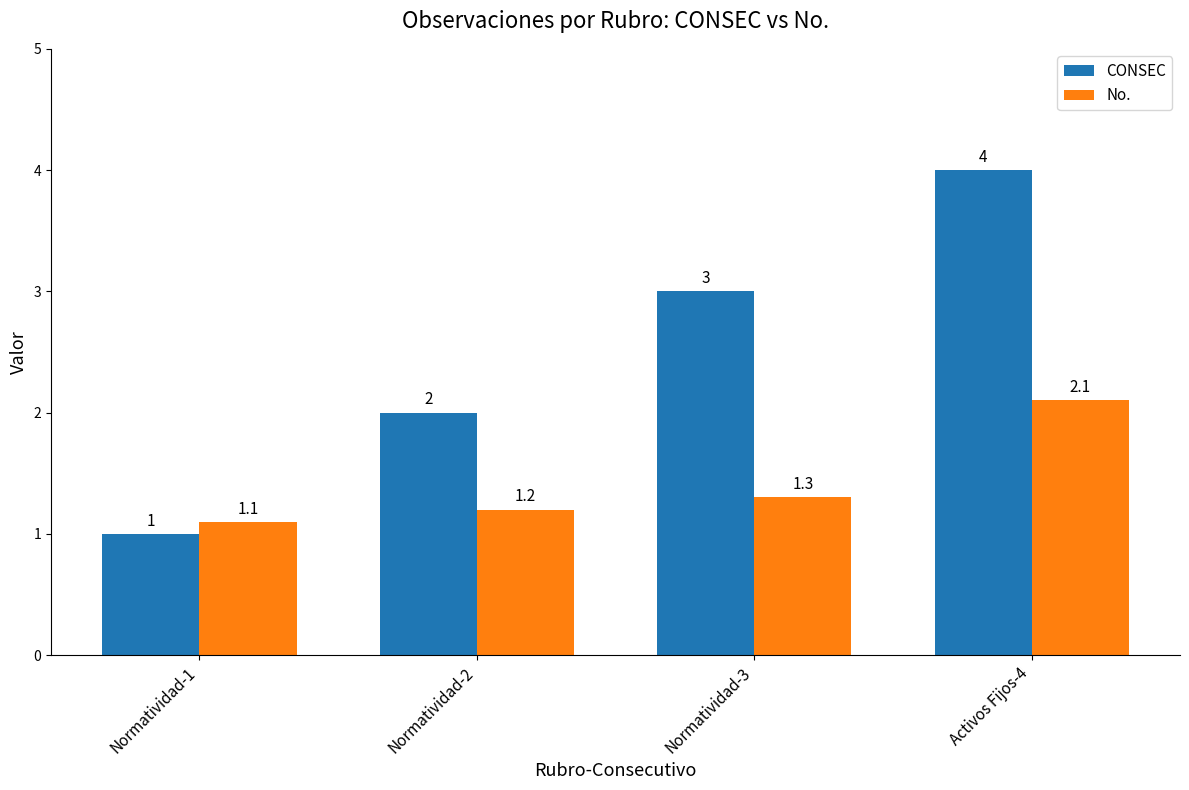

The No. series shows 1.3 at Normatividad-3. True or false?

True